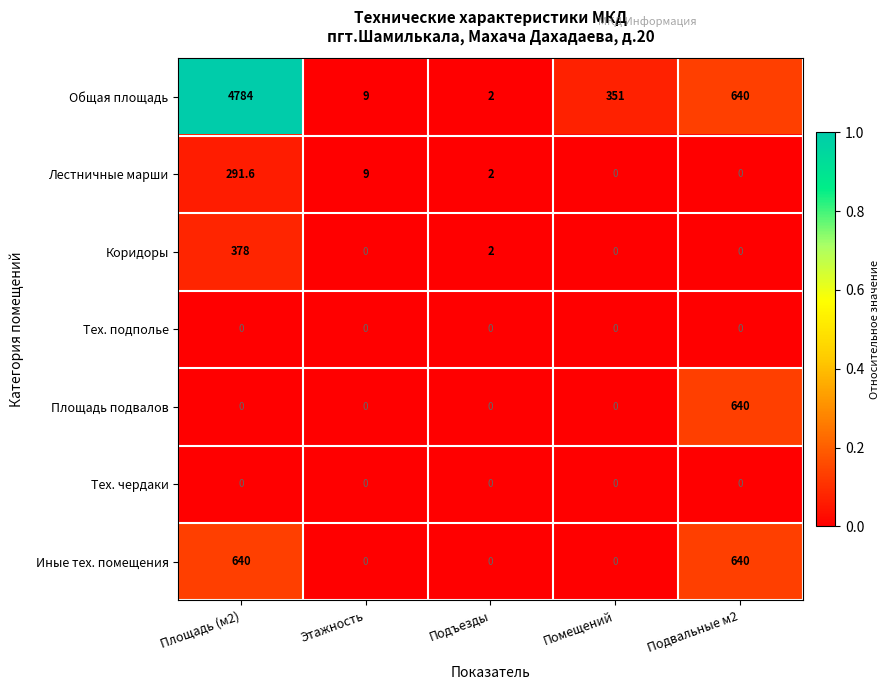

Between Площадь (м2) and Подвальные м2, which series saw the biggest shift?

Общая площадь